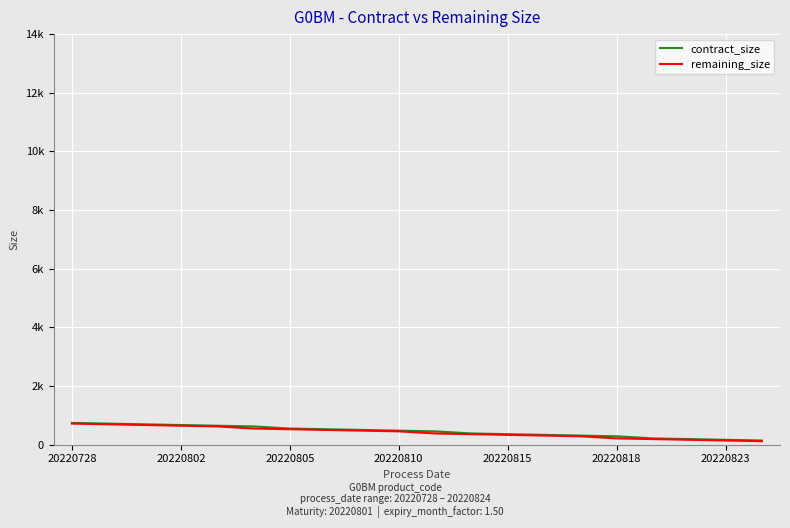

Reading left to right, transcribe all the data shown in this chart.

contract_size: 744	720	696	672	648	624	552	528	504	480	456	384	360	336	312	288	216	192	168	144
remaining_size: 720	696	672	648	624	552	528	504	480	456	384	360	336	312	288	216	192	168	144	120